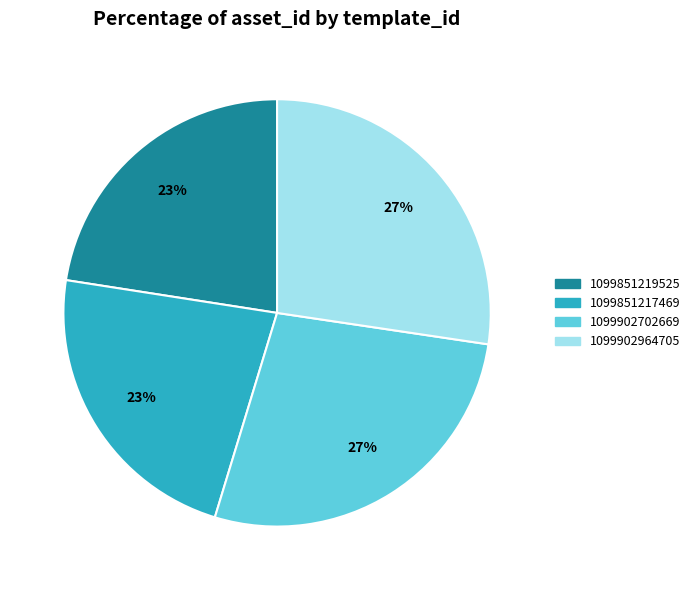

What is the ratio of the value at 1099902964705 to the value at 1099851217469?

1.2